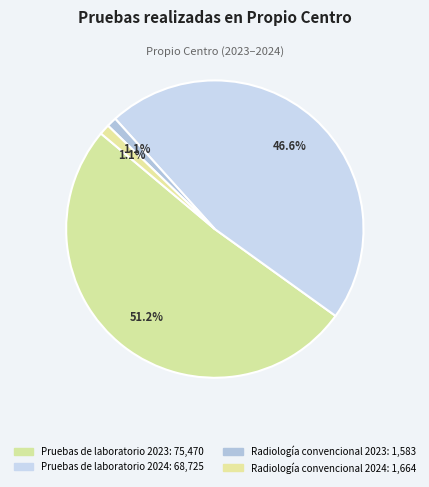

To the nearest percent, what is the difference between the Pruebas de laboratorio 2023 and Pruebas de laboratorio 2024 slice percentages?

5%